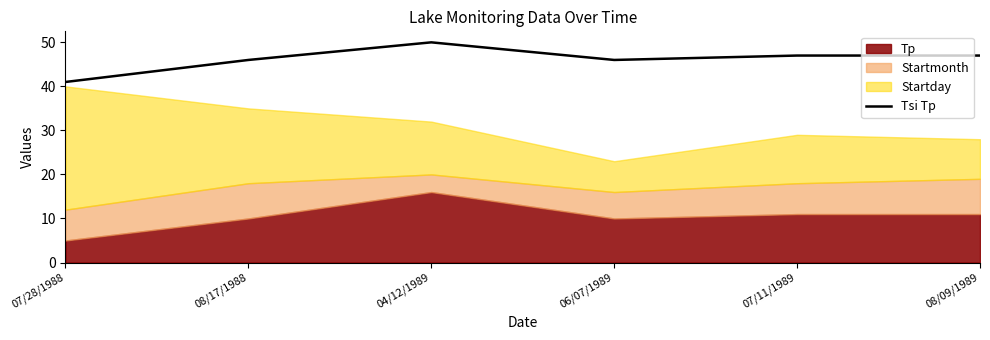

How many points are lower than both their immediate neighbors (excluding endpoints)?

1